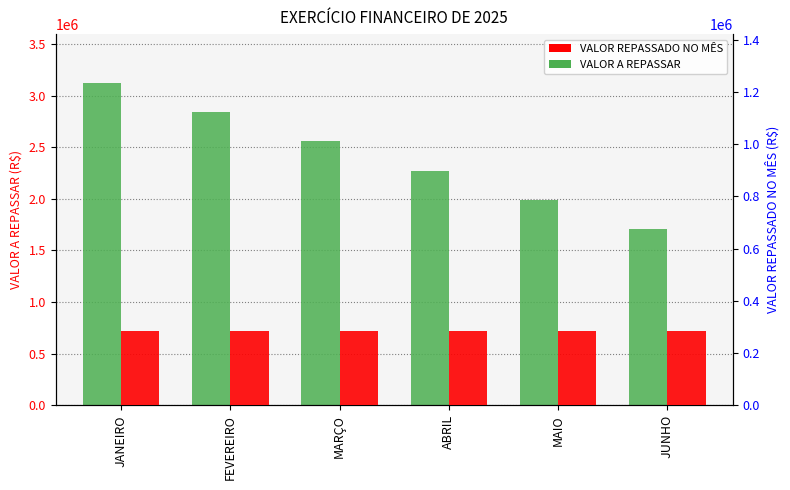

What is the label of the 5th bar from the right?

FEVEREIRO